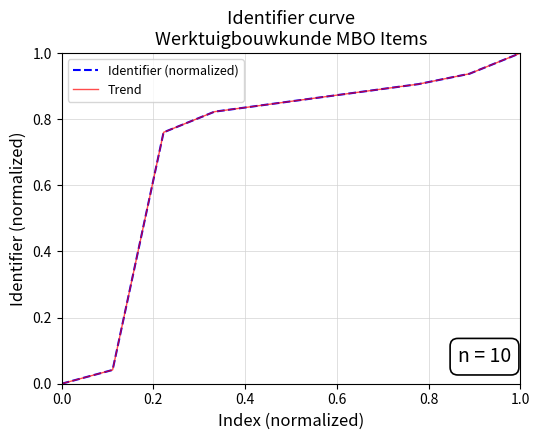

Which series has the largest range (max minus min)?

Identifier (normalized)